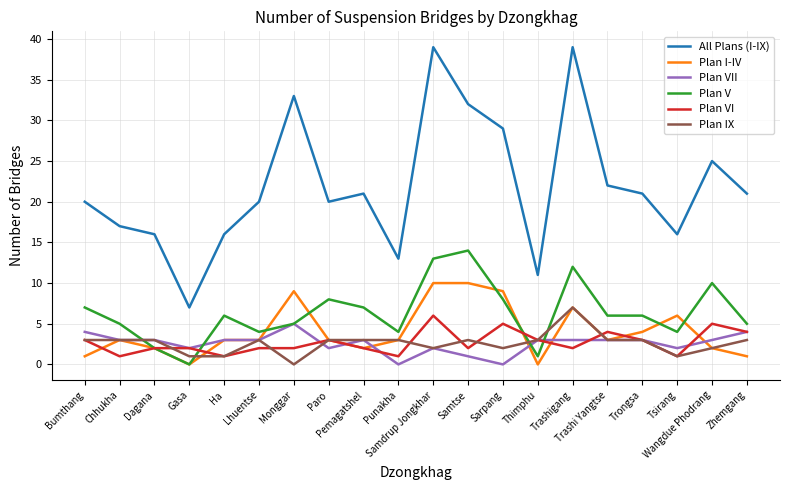

What is the sum of all Plan V values?

127